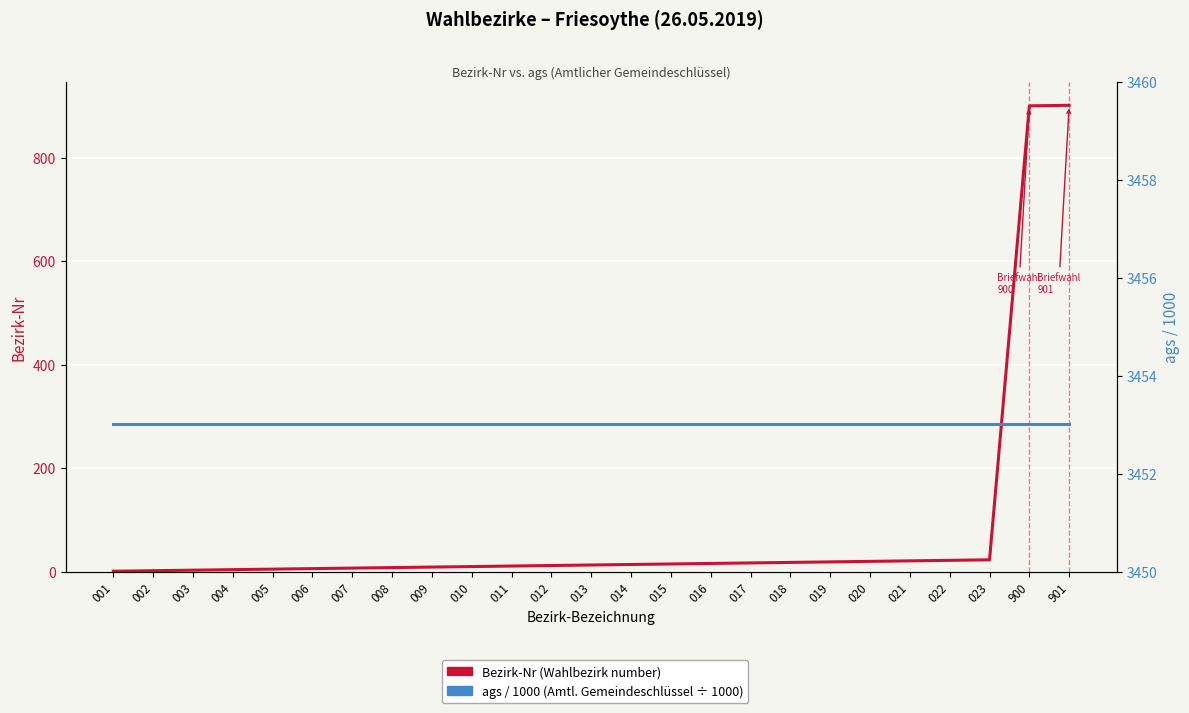

Is it true that Bezirk-Nr (Wahlbezirk number) equals 18.0 at 018?

True